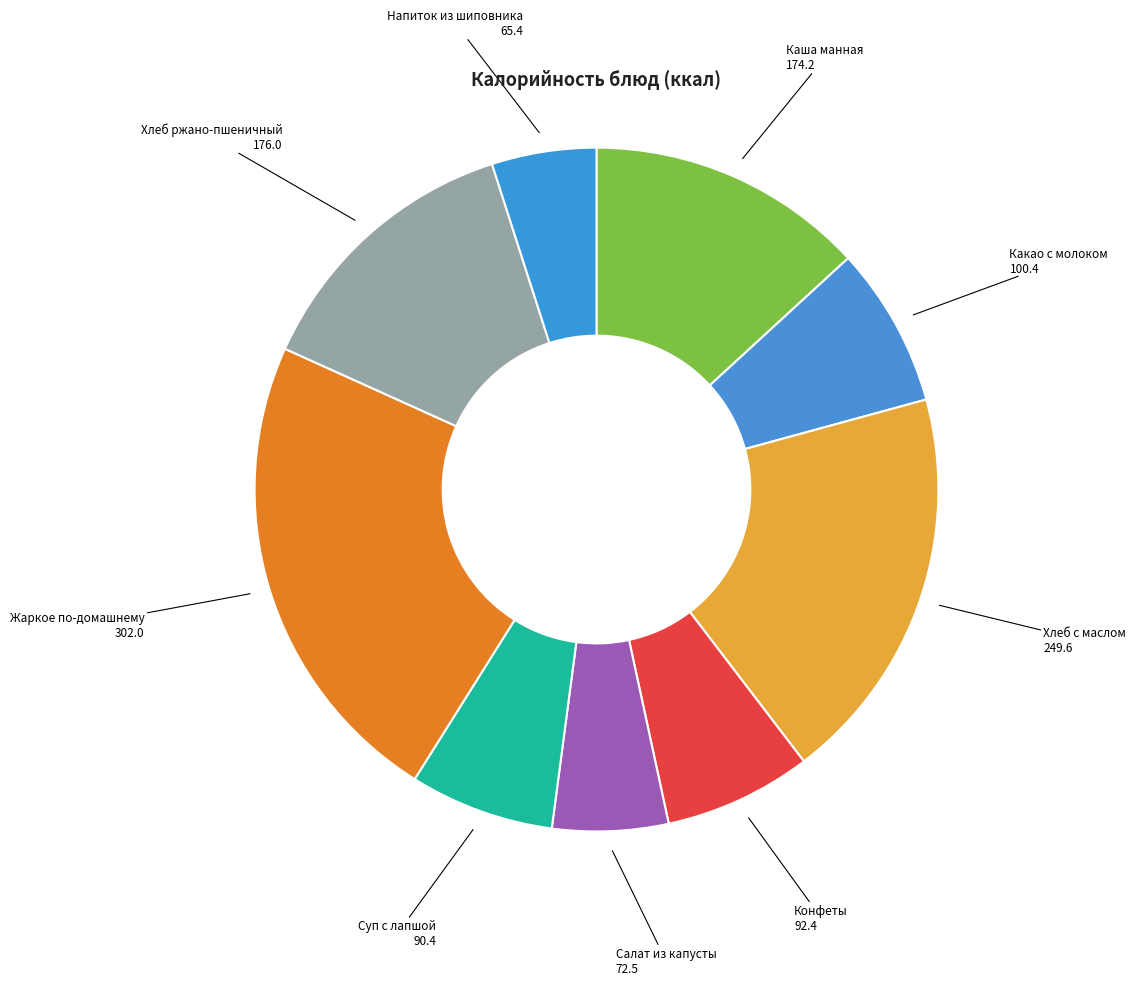

Approximately how many times larger is the value at Хлеб ржано-пшеничный compared to Напиток из шиповника?

2.7